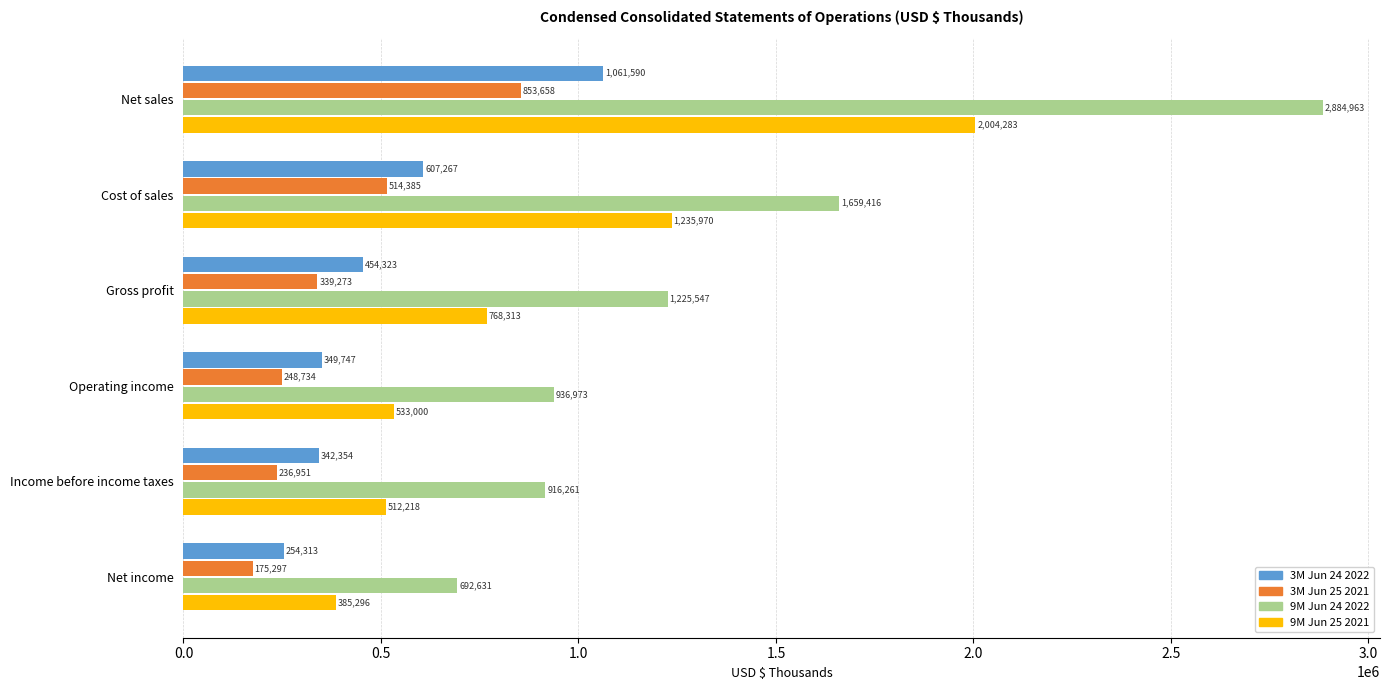

Where is 3M Jun 24 2022 nearest to the value 657951?

Cost of sales